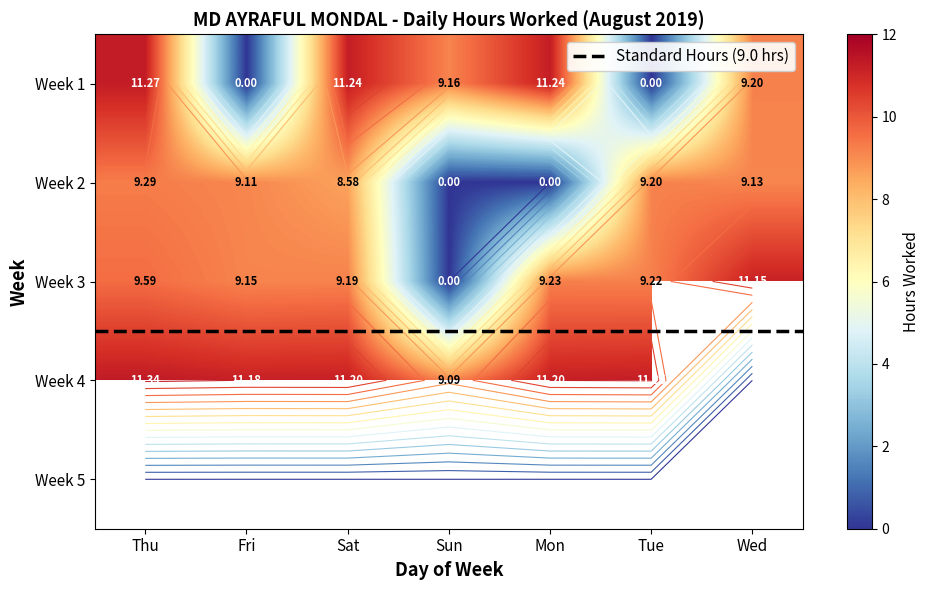

Which has a higher value, 27 or 20?

27